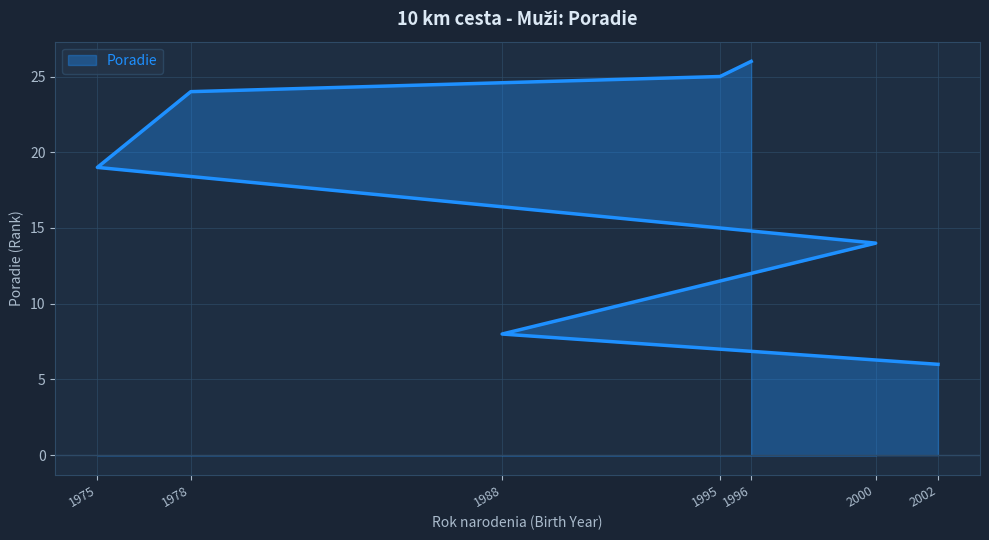

Does the chart have visible grid lines?

Yes